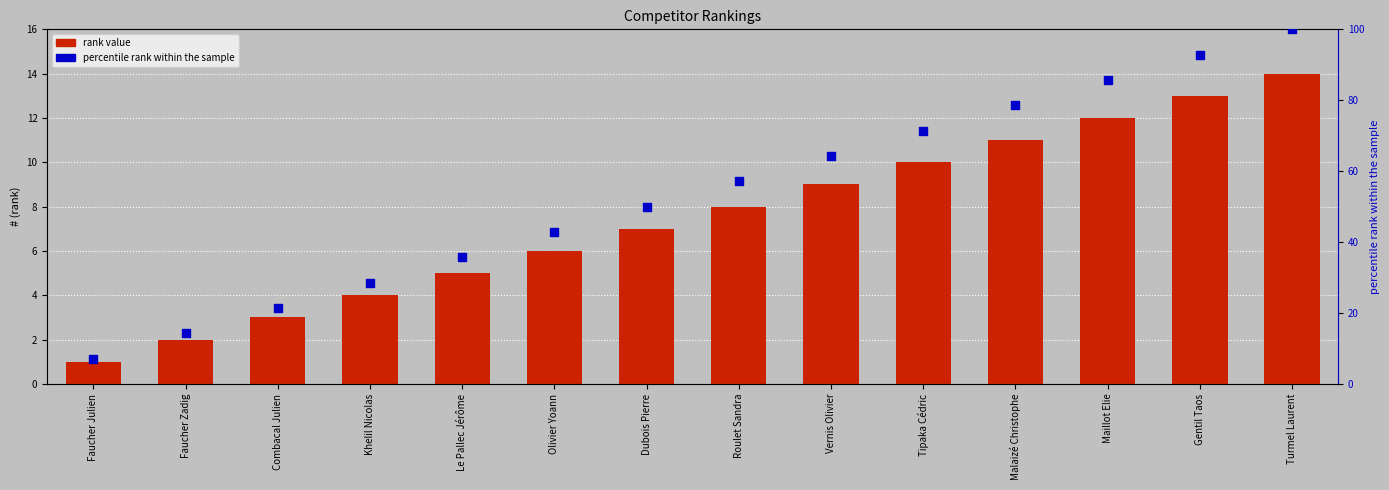

Which series has the widest spread of Y values?

percentile rank within the sample